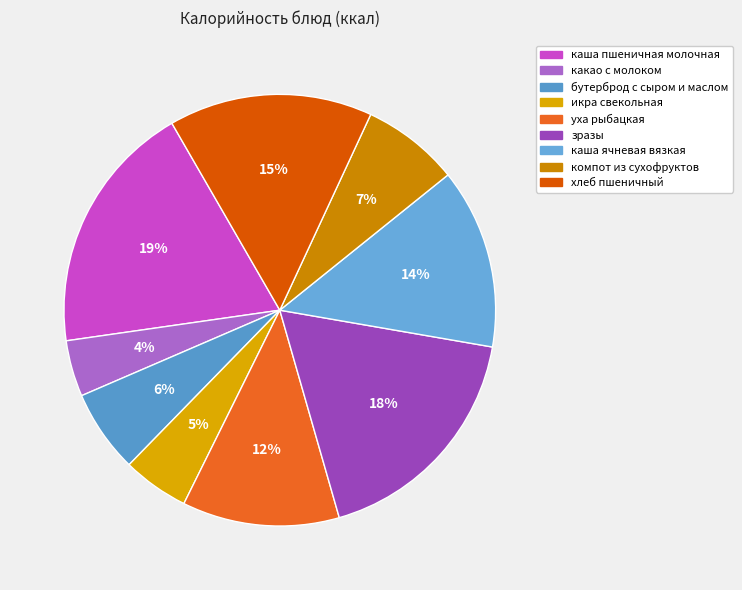

Which slice is the largest?

каша пшеничная молочная